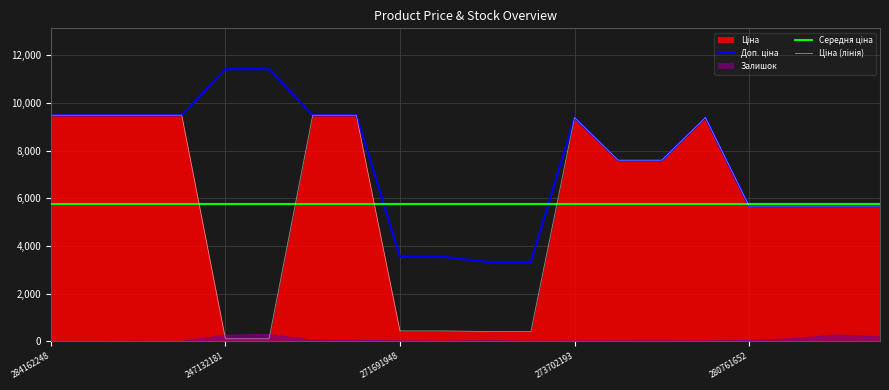

Is it true that Ціна (лінія) equals 737.5 at 10?

False